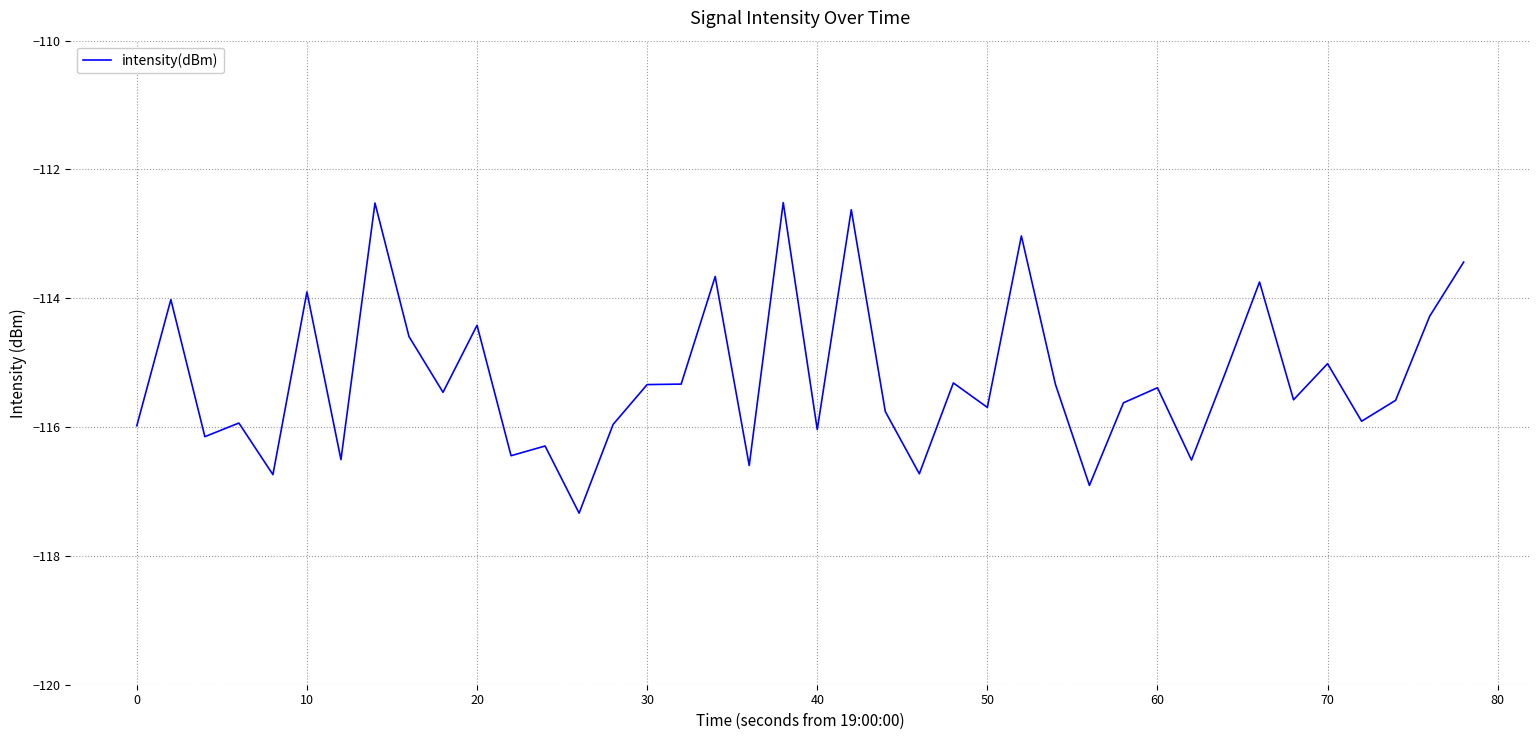

What is the minimum value shown in the chart?

-117.3